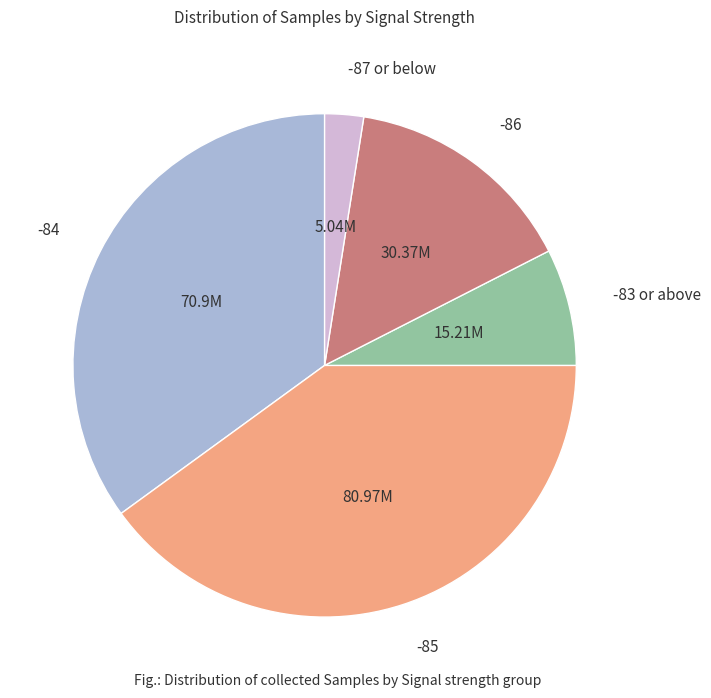

Is there any slice that represents more than half of the pie?

No